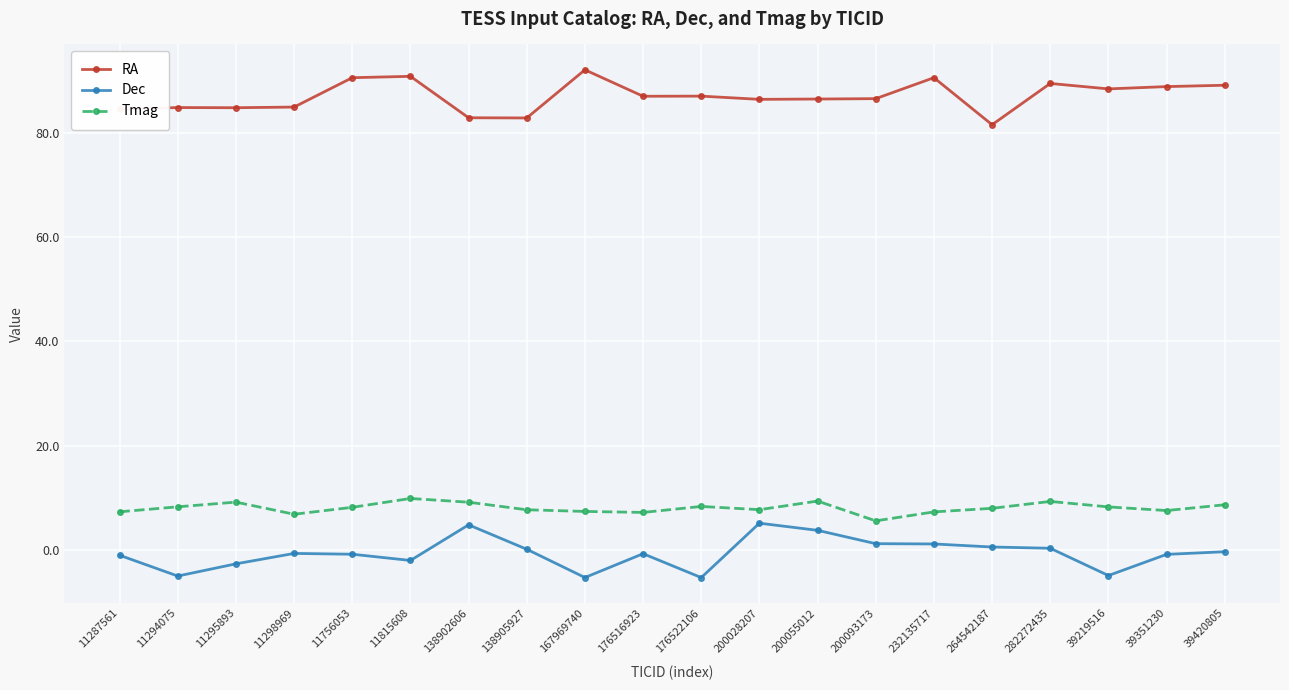

Is it true that Tmag equals 3.4 at 282272435?

False